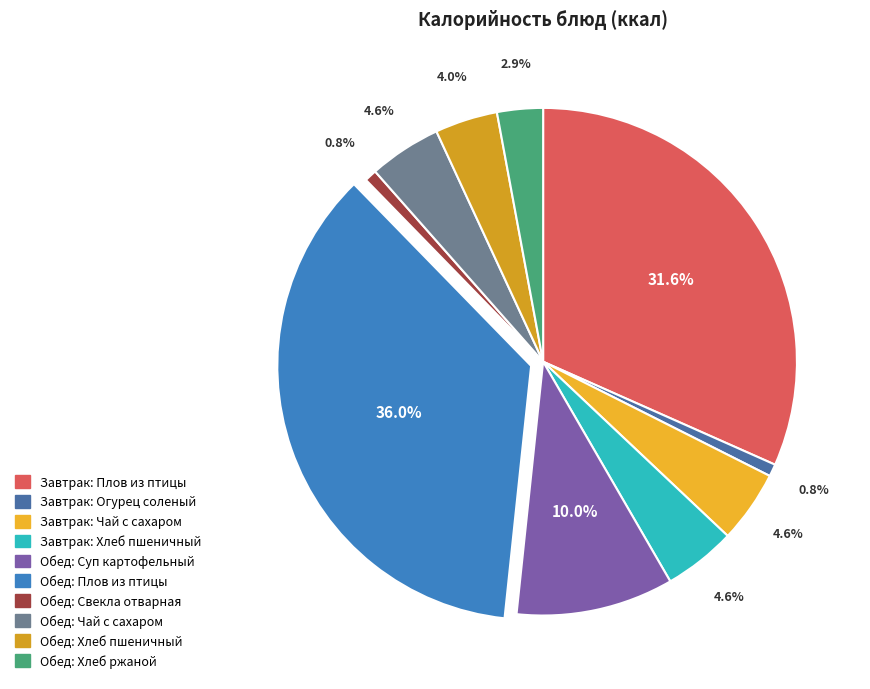

Which slice is the smallest?

Огурец соленый